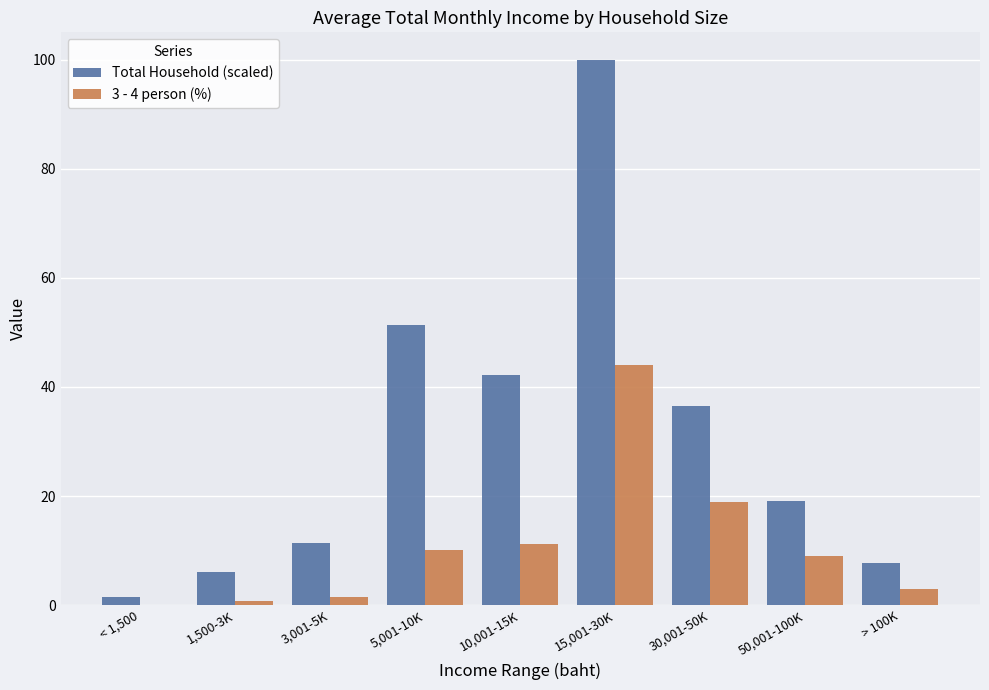

What is the average value of the Total Household (scaled) series?

30.6